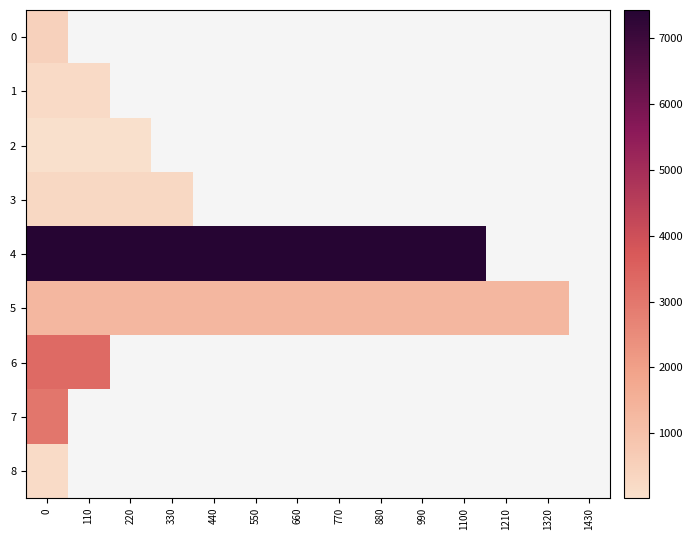

Is the value of 6 at 1210 greater than the value of 2 at 1210?

No